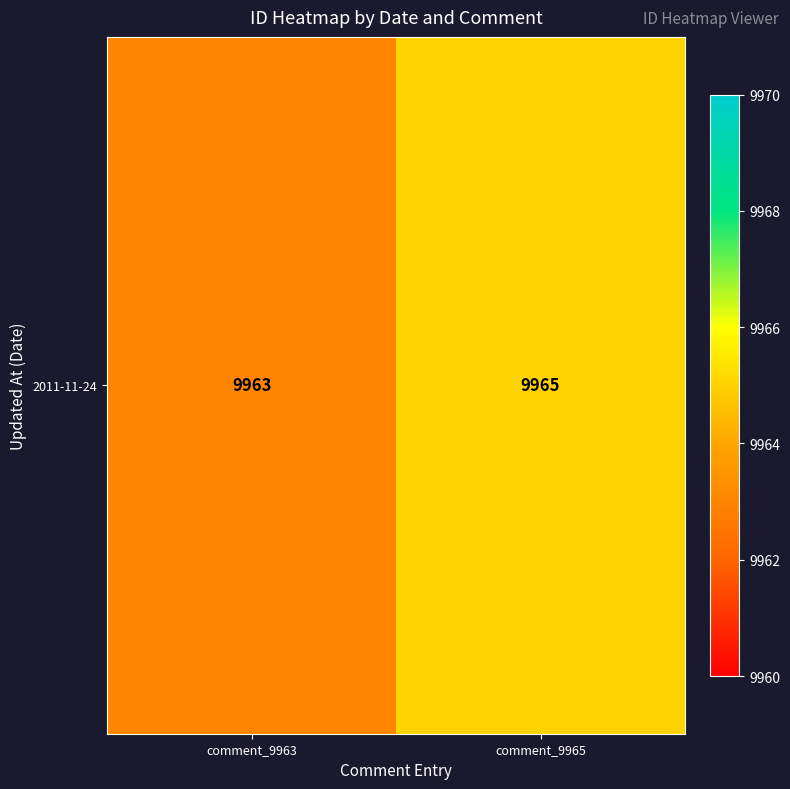

Reading right to left, extract all data points from this chart.

9965	9963